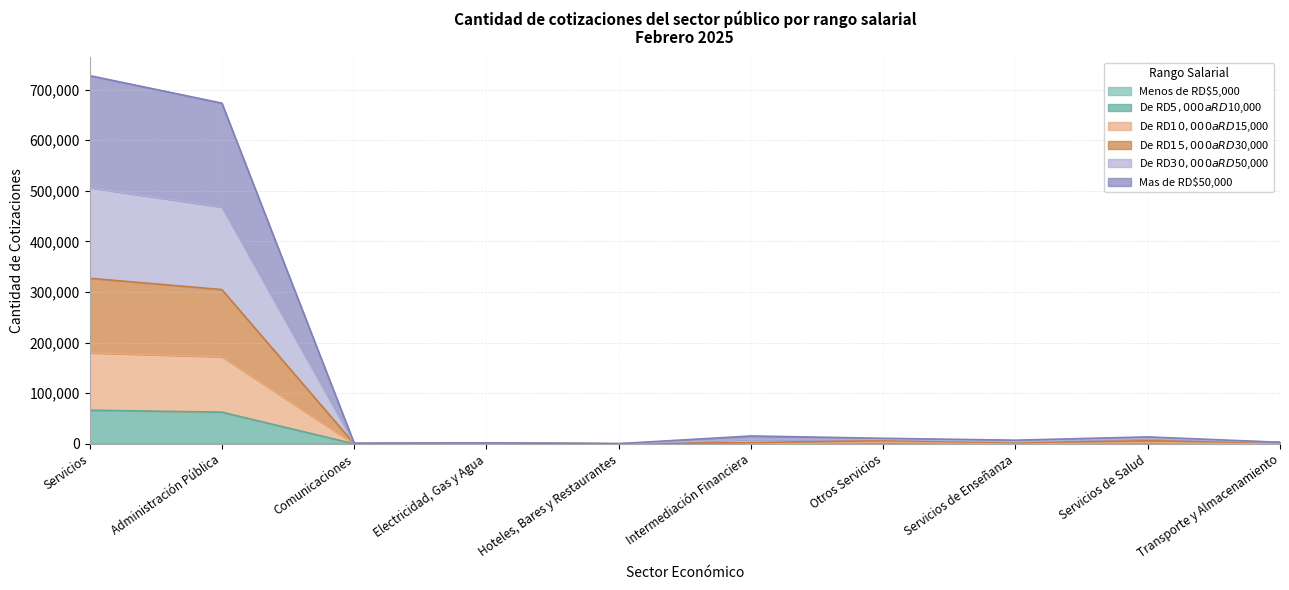

How many lines are shown in the chart?

6